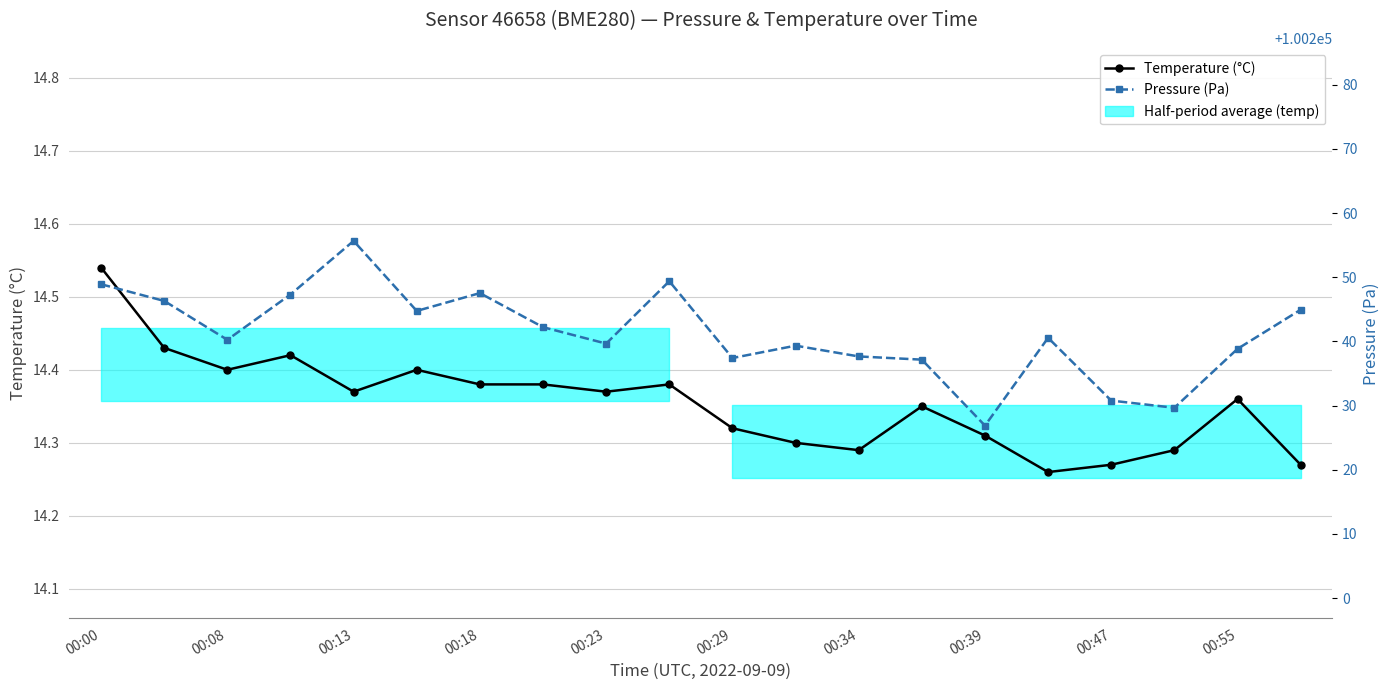

What is the minimum value shown in the chart?

14.3